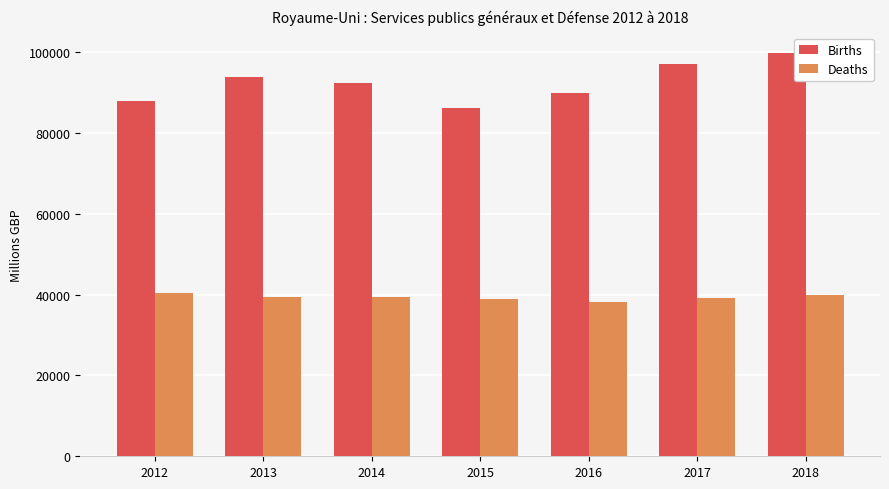

Rank the series by their average value, from lowest to highest.

Deaths, Births